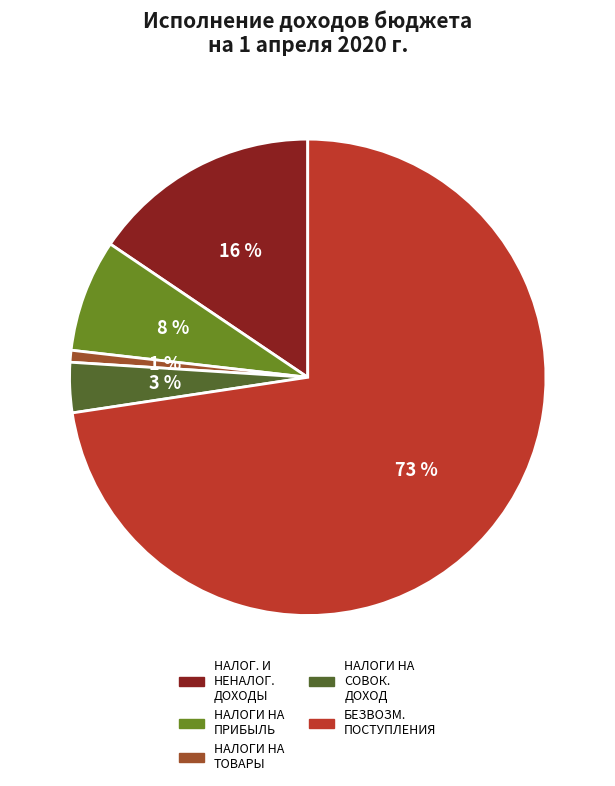

Is there a majority slice in this chart?

Yes